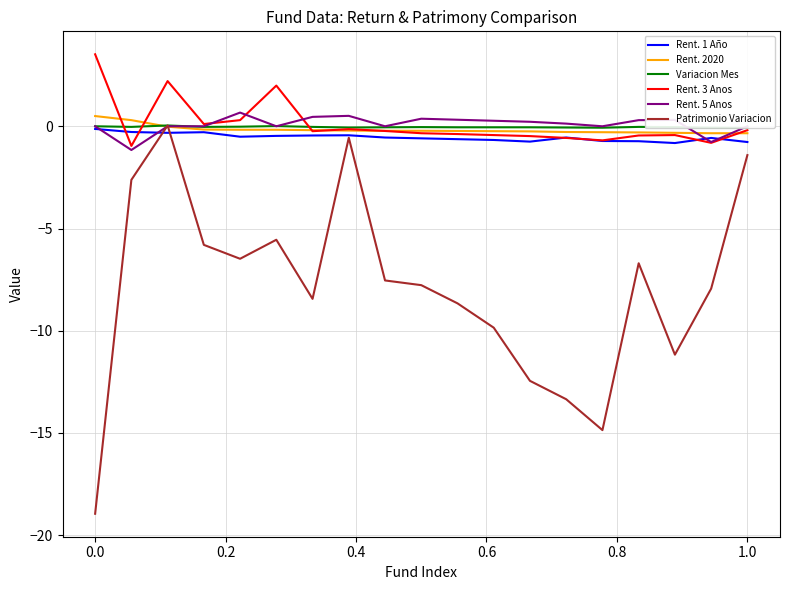

Which series has the widest spread of values?

Patrimonio Variacion